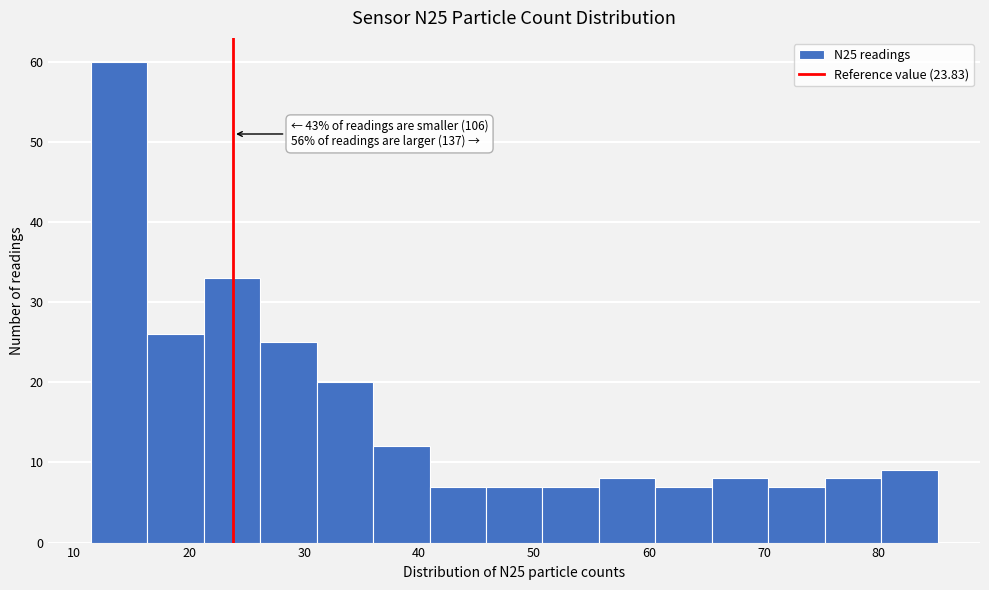

Which range on the x-axis has the tallest bar?

11 to 16